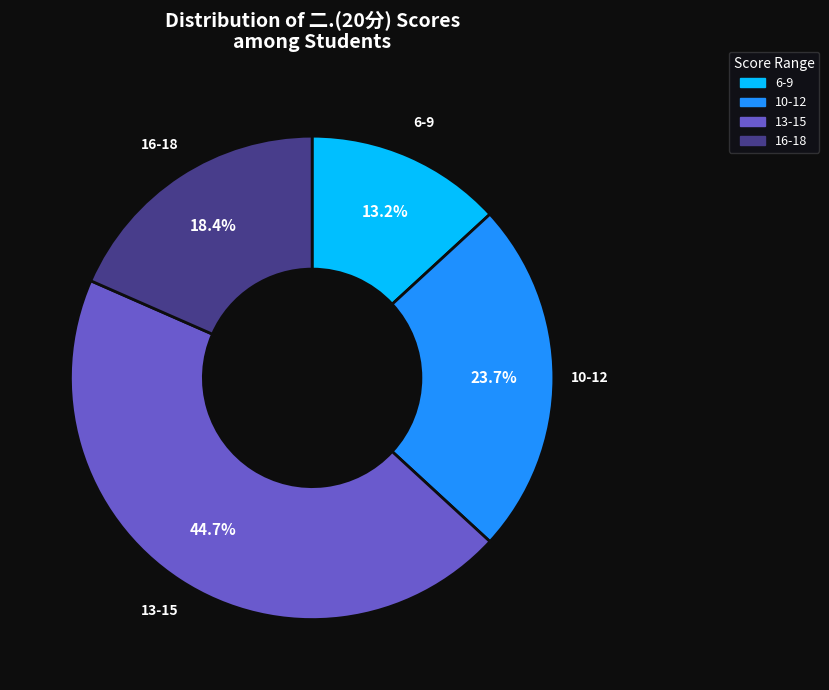

Is there any slice that represents more than half of the pie?

No